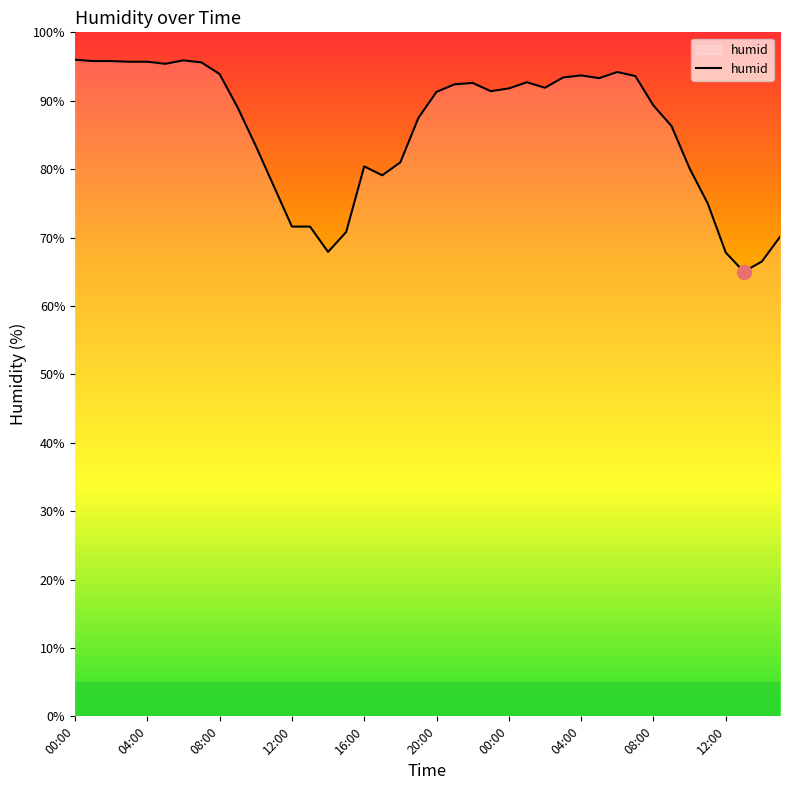

What is the minimum value shown in the chart?

65.0